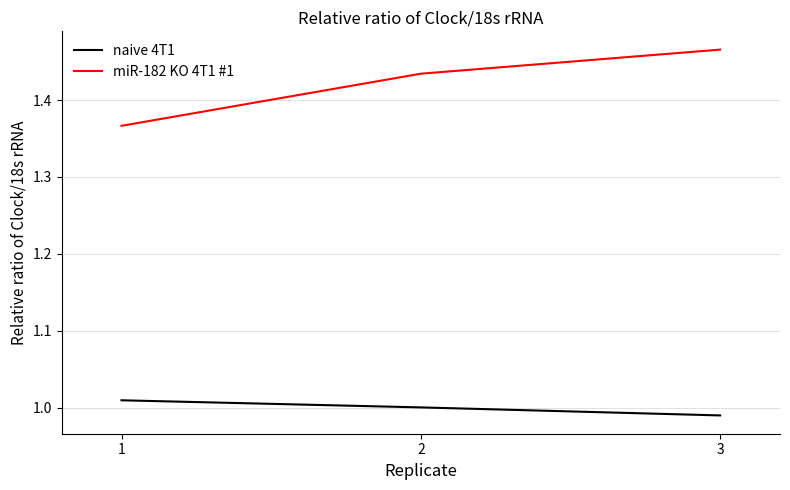

Which series has the largest total across all categories?

miR-182 KO 4T1 #1